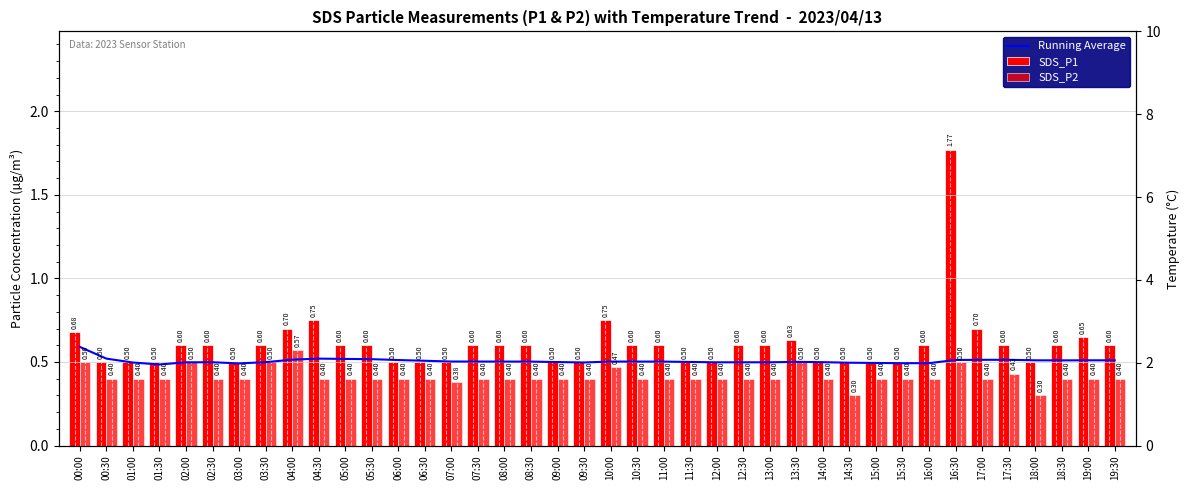

At which label does SDS_P1 reach its minimum?

00:30